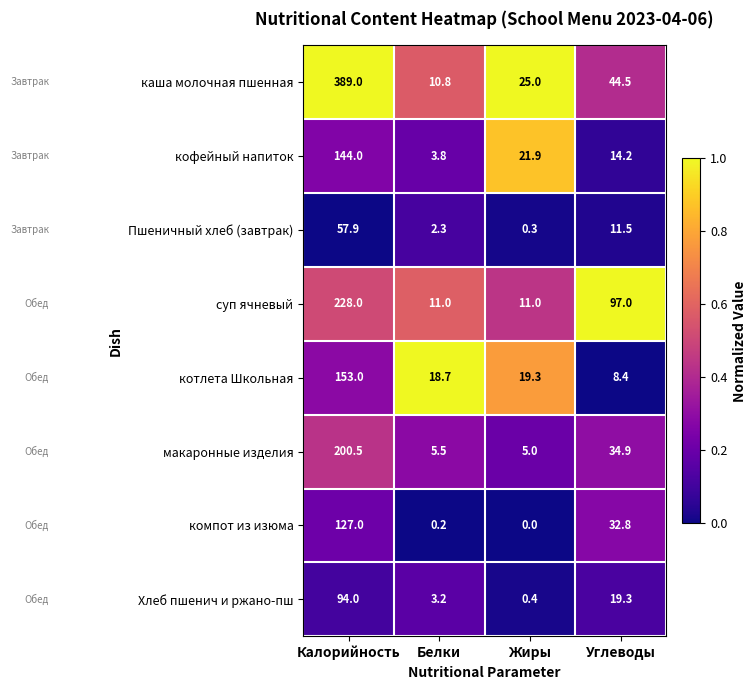

How many distinct data groups are displayed?

8